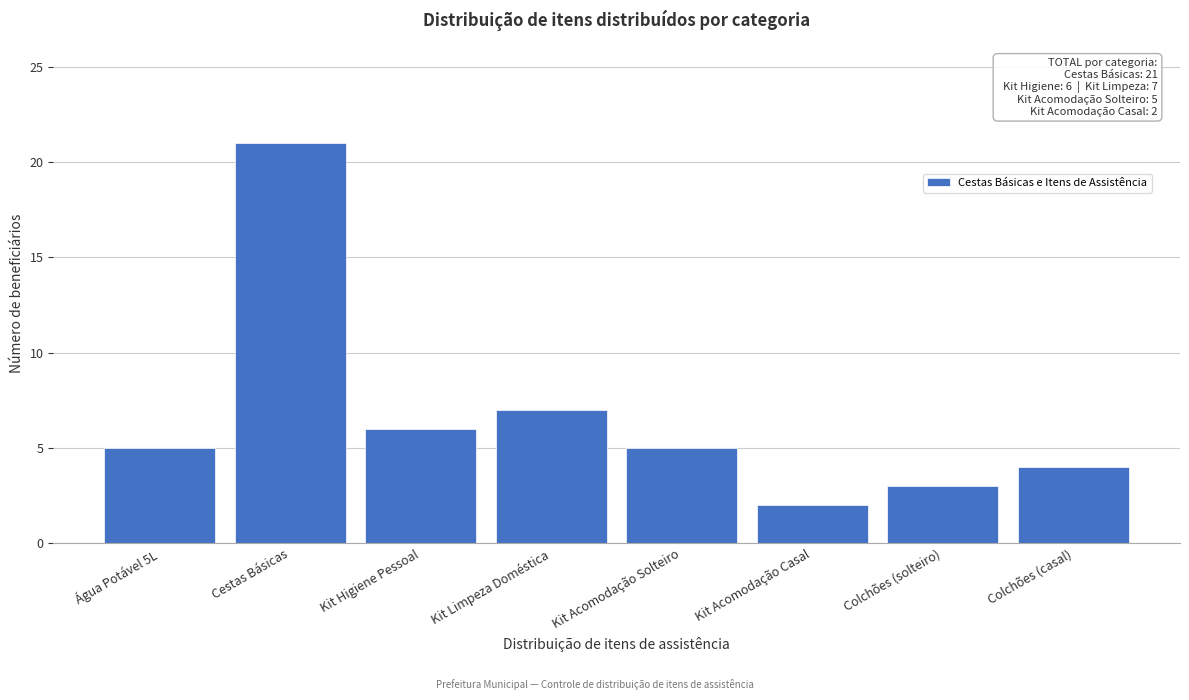

Reading left to right, transcribe all the data shown in this chart.

5	21	6	7	5	2	3	4